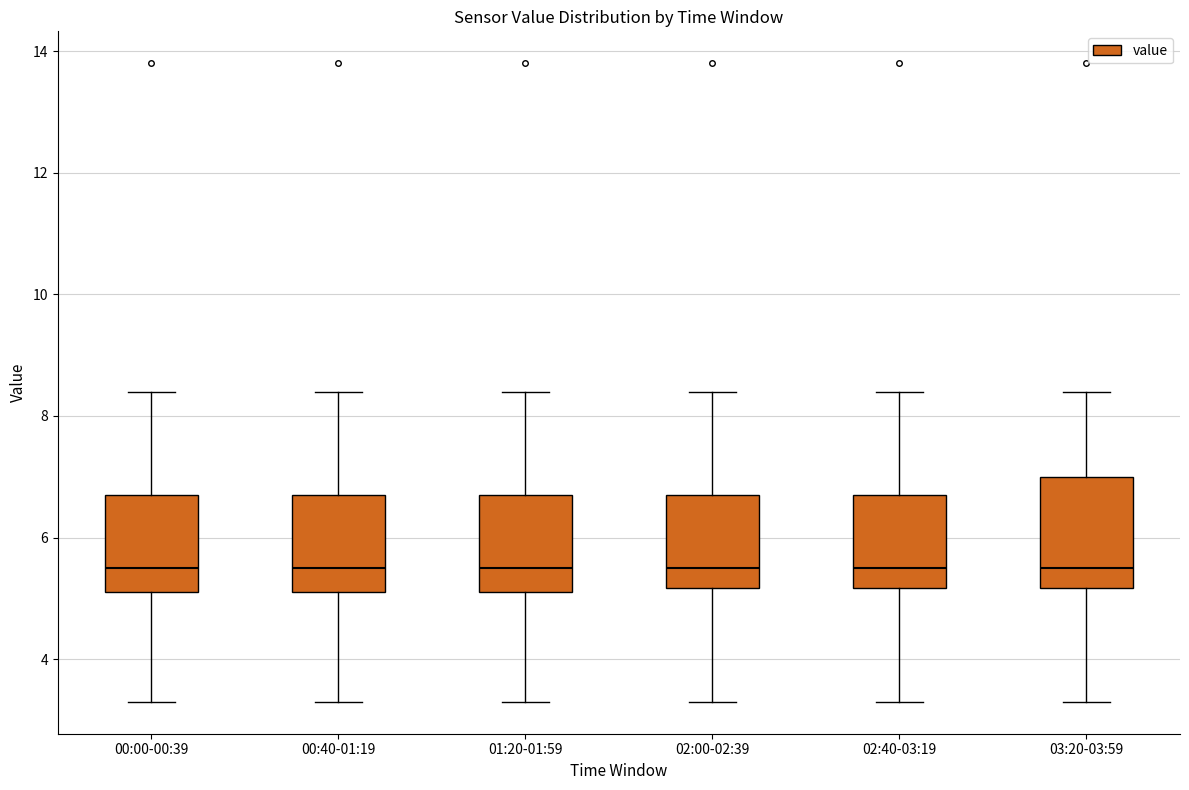

Reading left to right, transcribe this box plot: for each box, give where its median line is, the range the box spans, and where its two whiskers end, as read against the y-axis. The values are not printed on the chart, so give them approximately, as read against the axis.

00:00-00:39: median 5.6, box 5.2 to 6.8, whiskers 3.4 to 8.4
00:40-01:19: median 5.6, box 5.2 to 6.8, whiskers 3.4 to 8.4
01:20-01:59: median 5.6, box 5.2 to 6.8, whiskers 3.4 to 8.4
02:00-02:39: median 5.6, box 5.2 to 6.8, whiskers 3.4 to 8.4
02:40-03:19: median 5.6, box 5.2 to 6.8, whiskers 3.4 to 8.4
03:20-03:59: median 5.6, box 5.2 to 7.0, whiskers 3.4 to 8.4